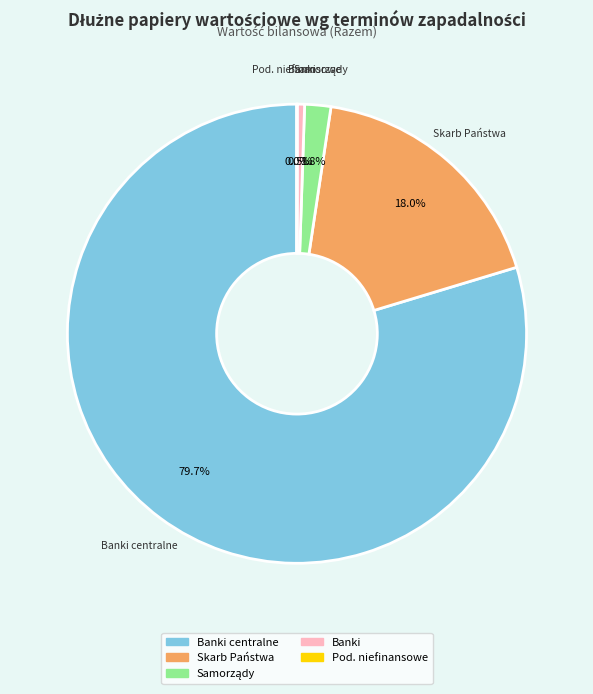

Is there any slice that represents more than half of the pie?

Yes